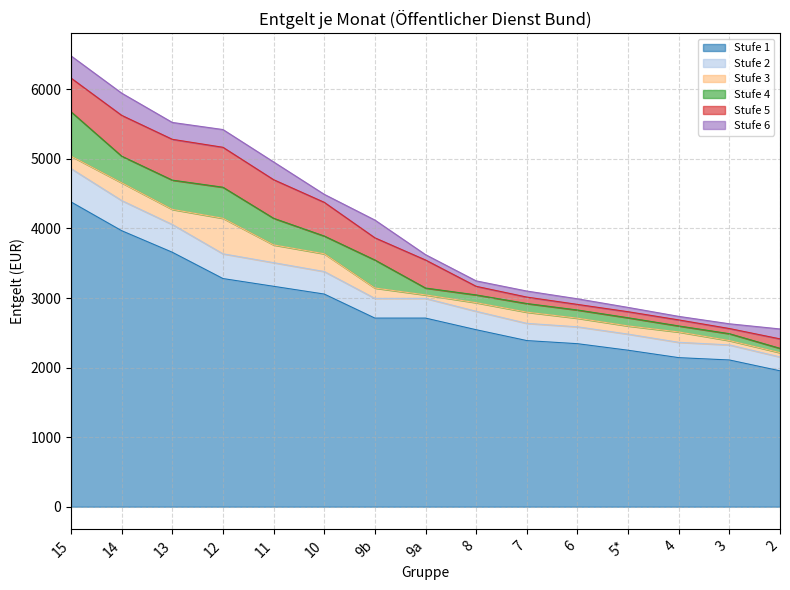

The value of Stufe 3 at 3 is 4177.3. True or false?

False